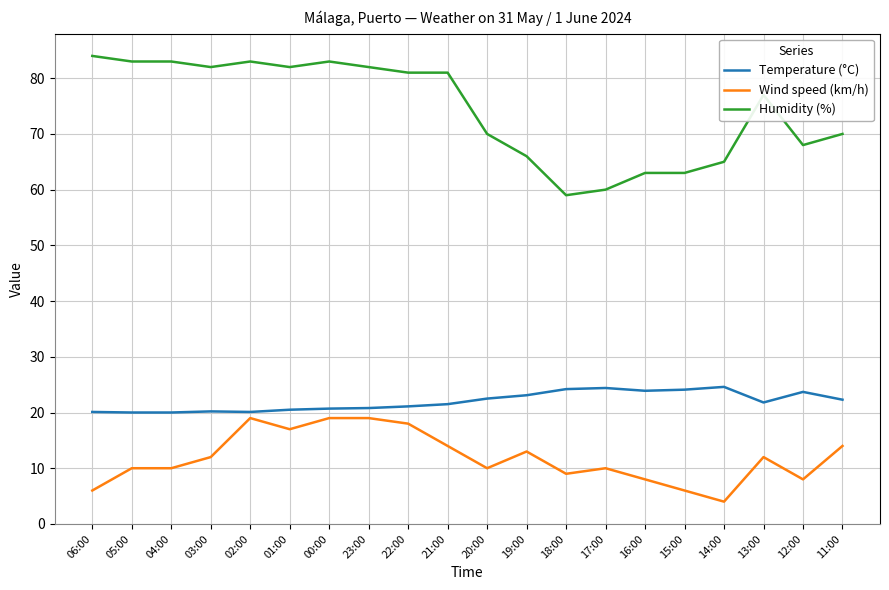

What is the total value across all series at 19:00?

102.1